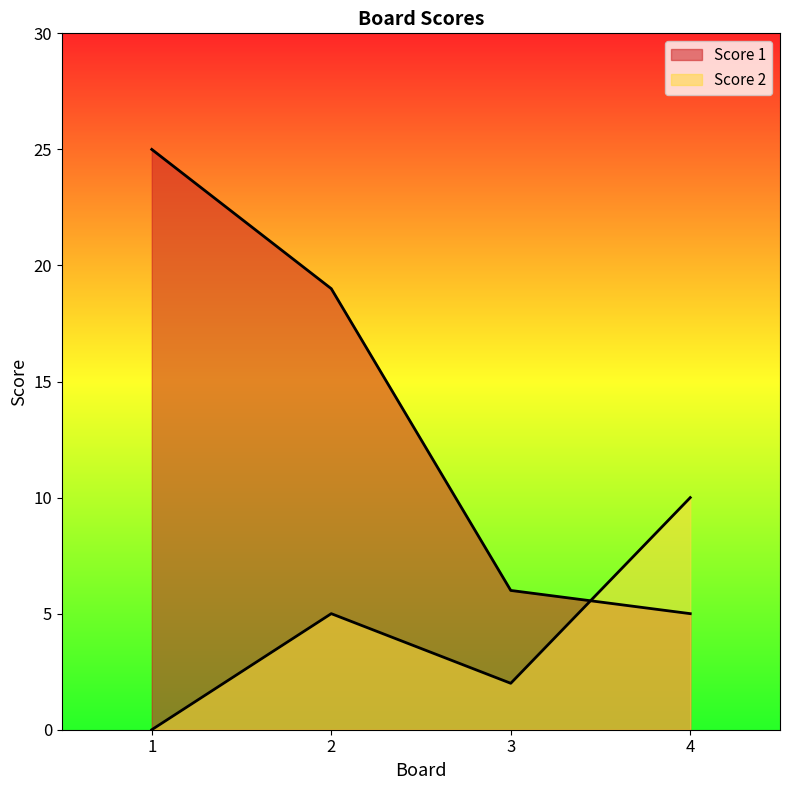

Which series has the largest range (max minus min)?

Score 1